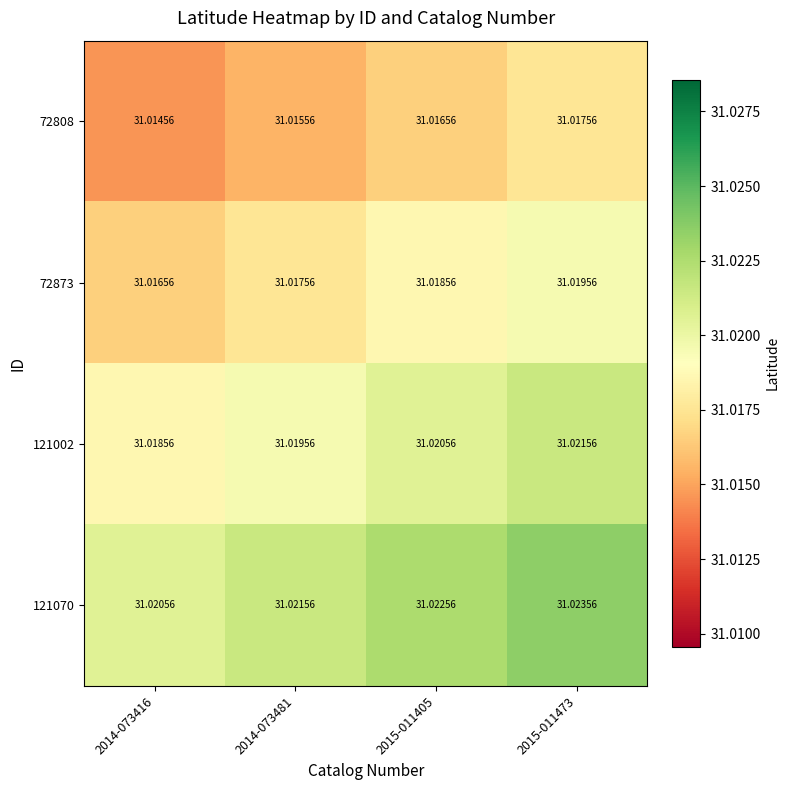

How many categories are shown in the chart?

4